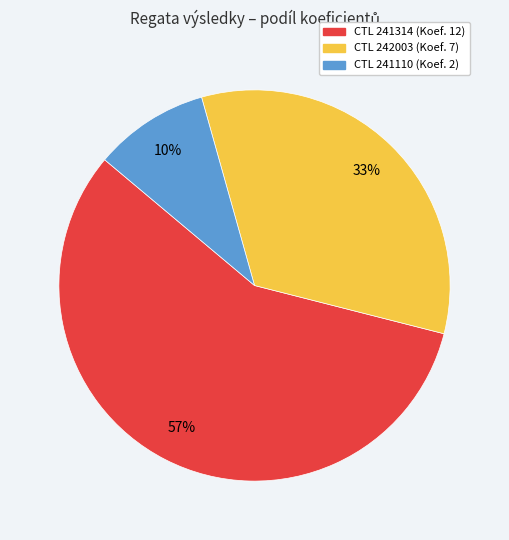

To the nearest percent, what is the average slice percentage?

33%